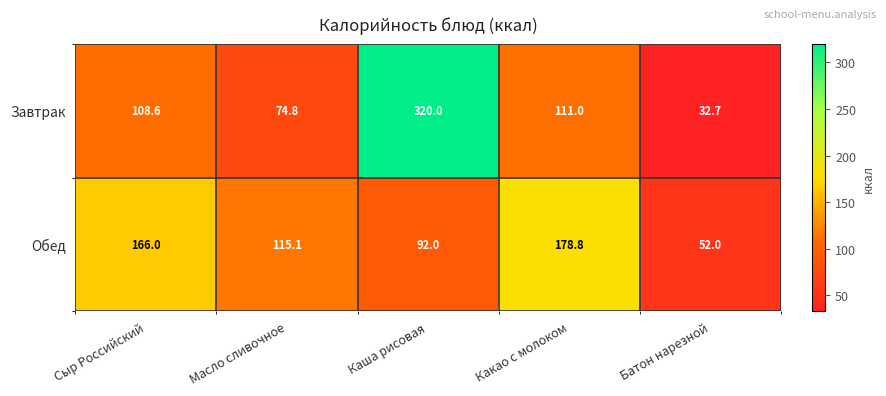

What is the difference between the second highest and minimum values in the Завтрак series?

78.3